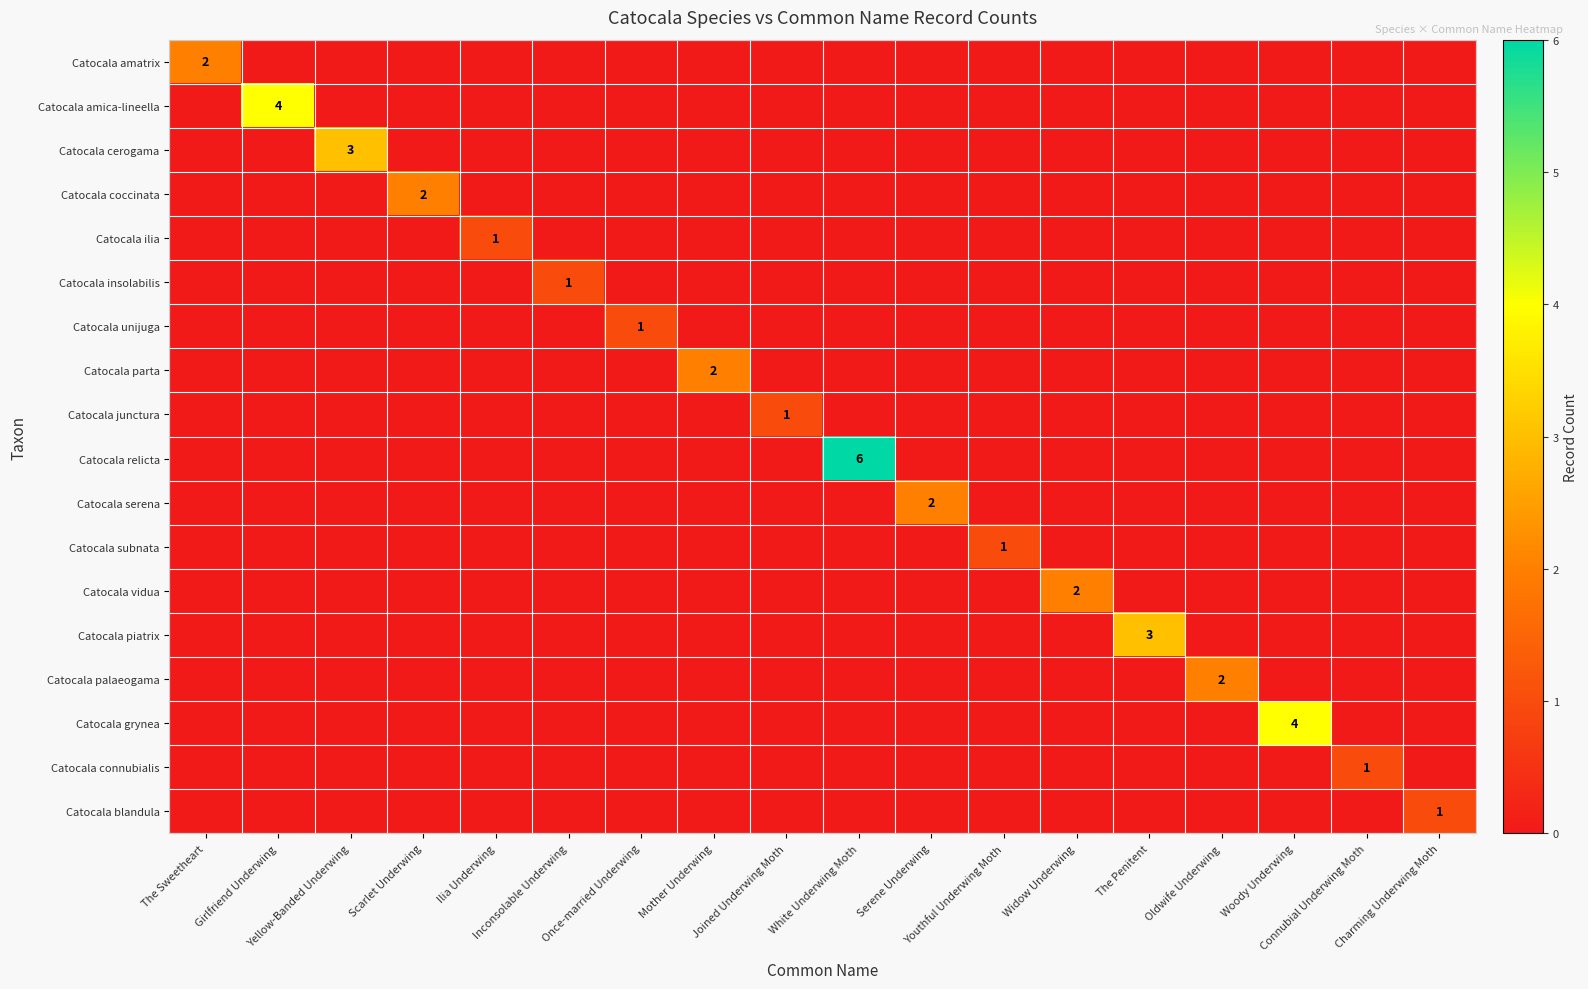

List the labels in order of Catocala blandula value, largest first.

Charming Underwing Moth, The Sweetheart, Girlfriend Underwing, Yellow-Banded Underwing, Scarlet Underwing, Ilia Underwing, Inconsolable Underwing, Once-married Underwing, Mother Underwing, Joined Underwing Moth, White Underwing Moth, Serene Underwing, Youthful Underwing Moth, Widow Underwing, The Penitent, Oldwife Underwing, Woody Underwing, Connubial Underwing Moth